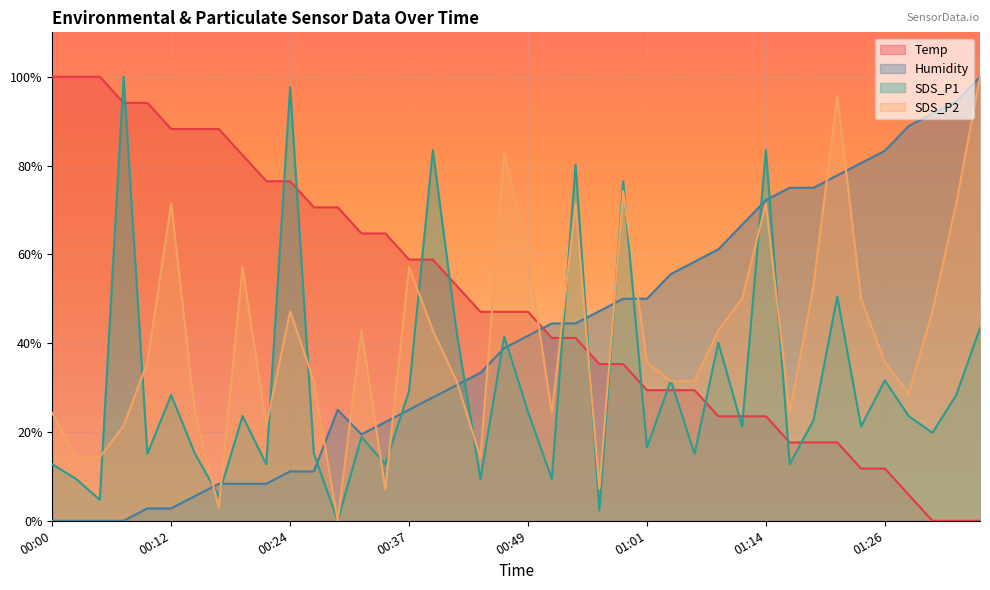

What is the difference between the highest and lowest values at 01:36?

94.4